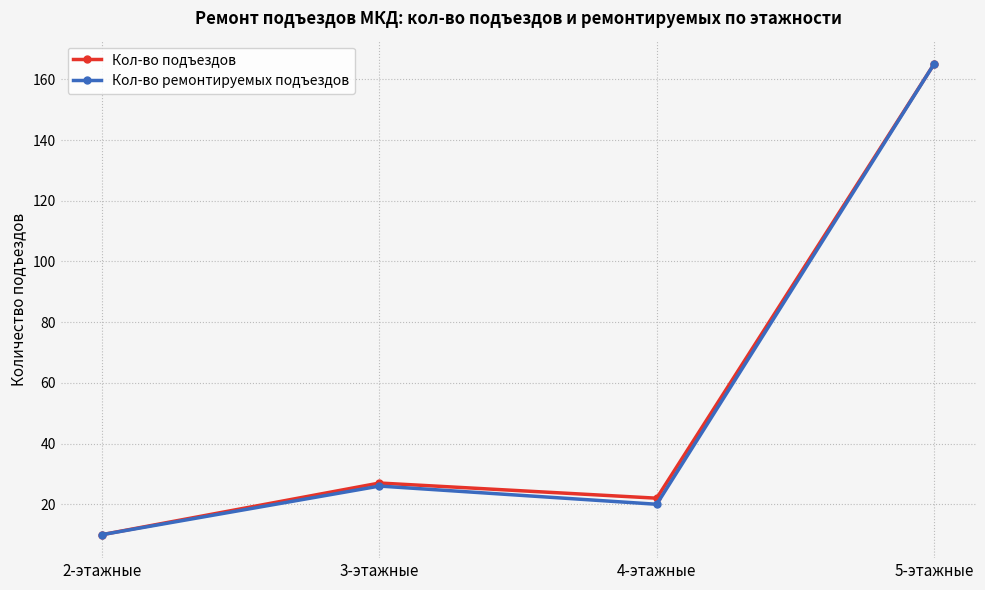

Which series changed the most between 4-этажные and 5-этажные?

Кол-во ремонтируемых подъездов